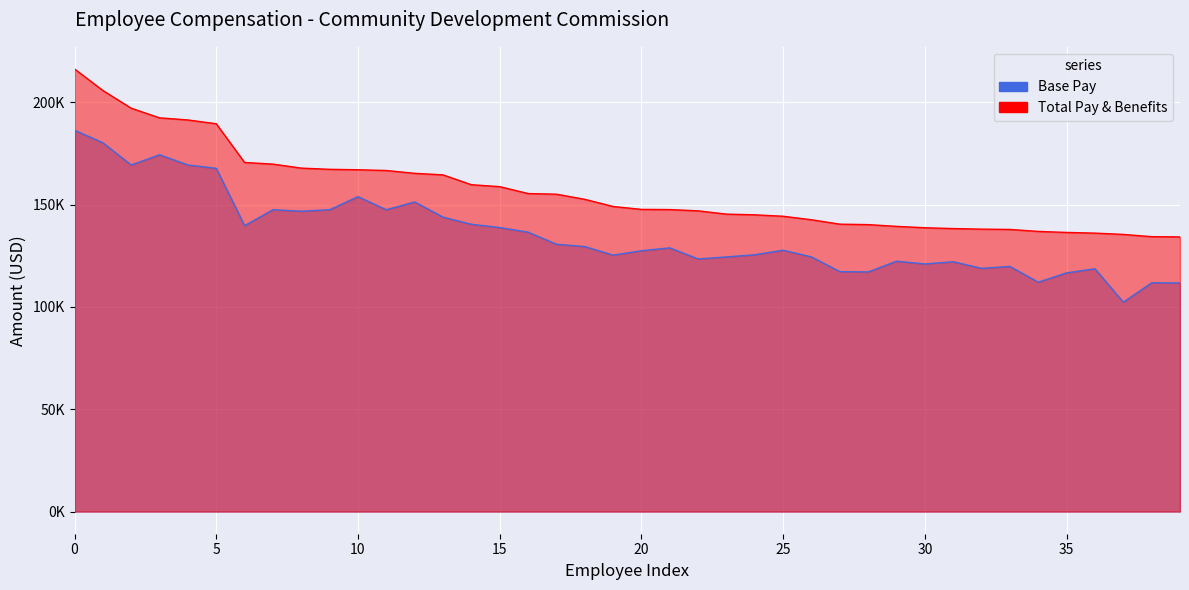

What is the total value across all series at 36?

254754.3